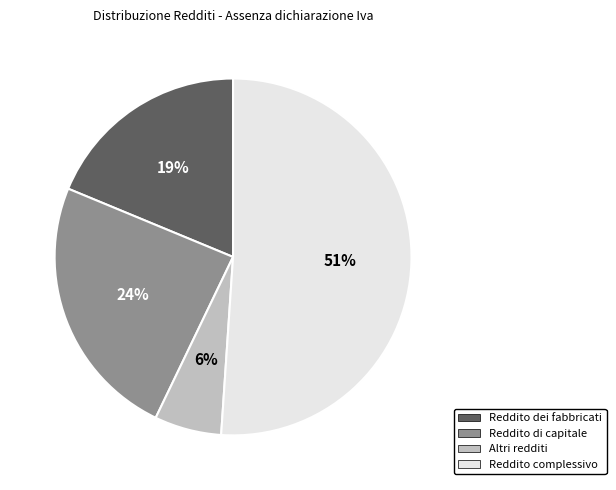

Is Reddito dei fabbricati the majority of the pie?

No